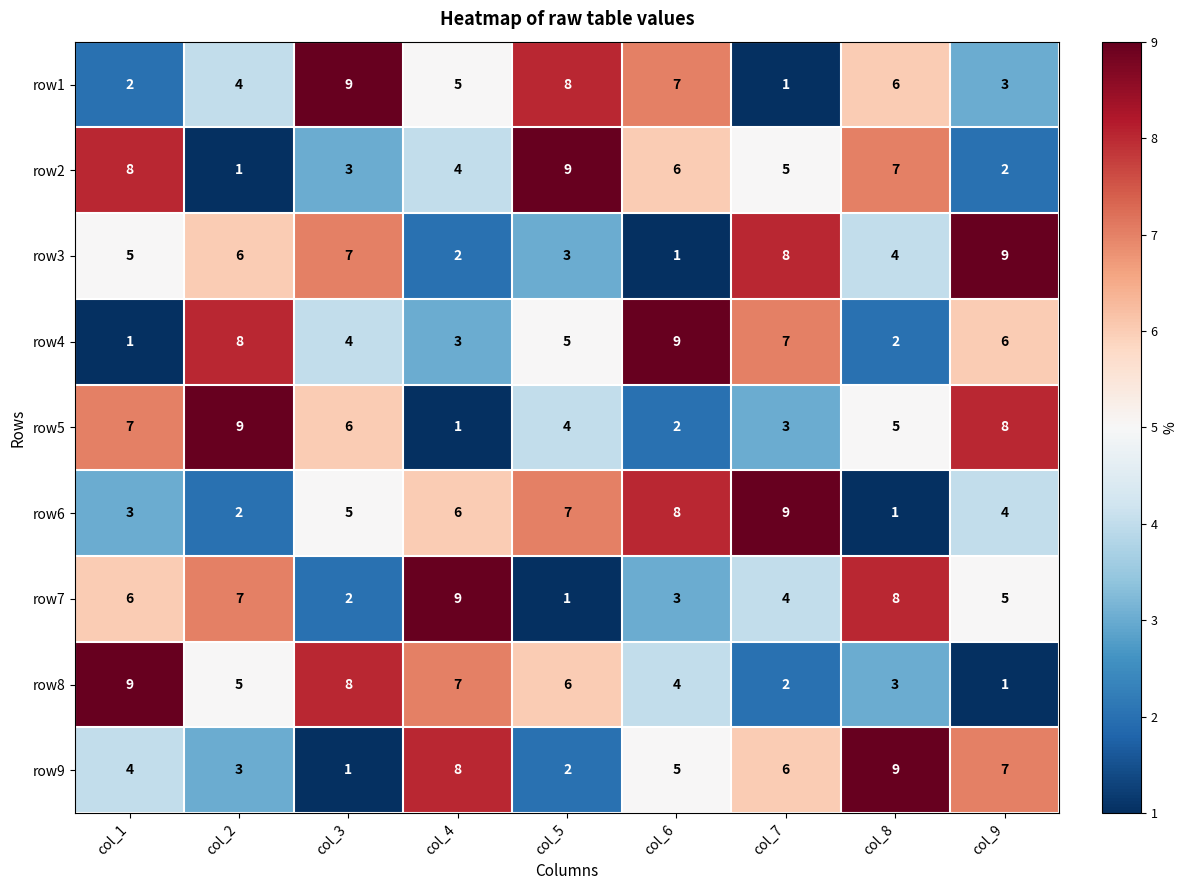

At which label is row6 closest to 5?

col_3